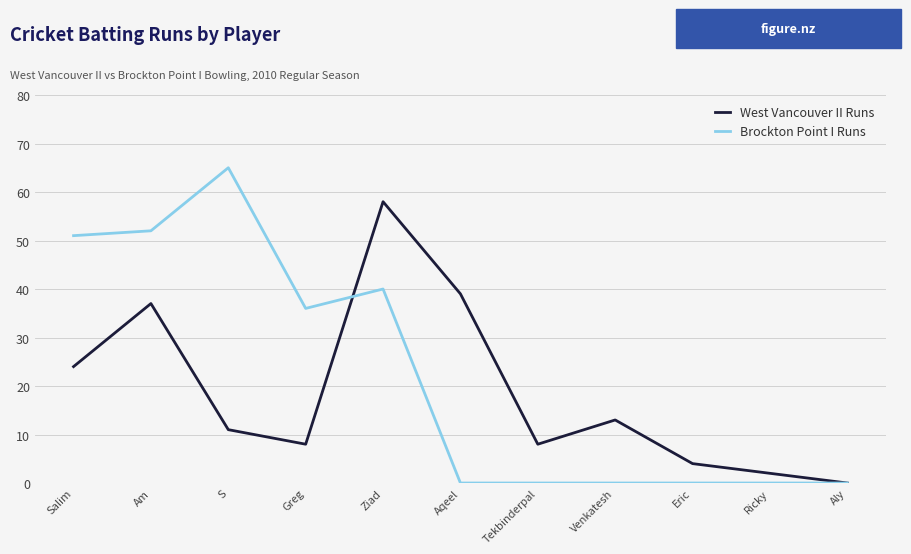

Rank the series at Eric from lowest to highest value.

Brockton Point I Runs, West Vancouver II Runs